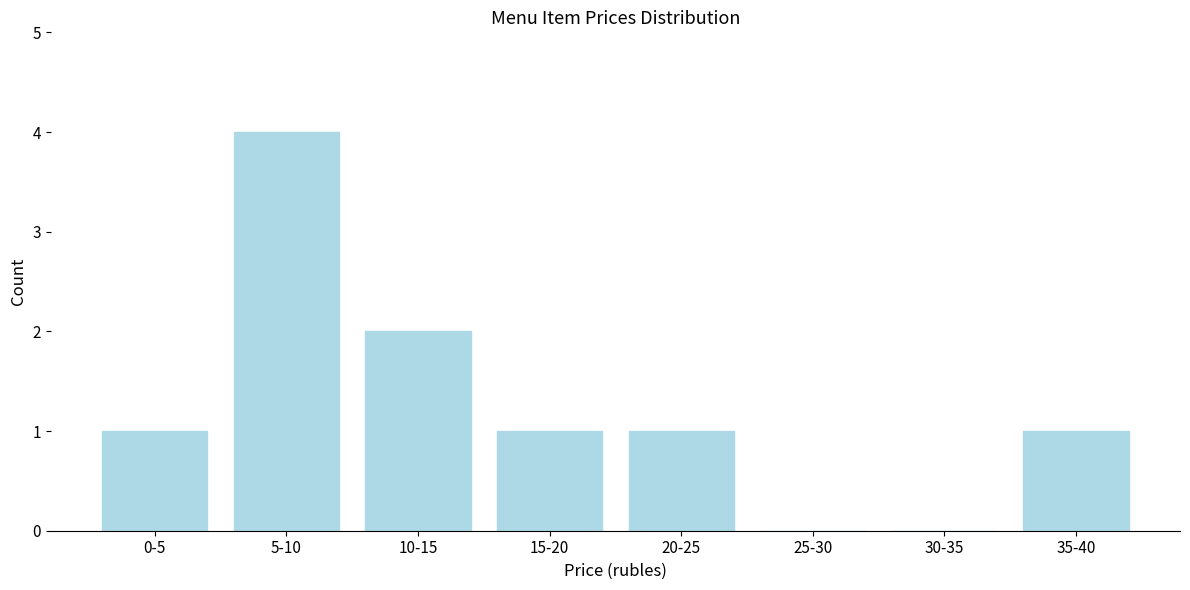

Reading left to right, what are all the values shown in this chart?

0-5=1	5-10=4	10-15=2	15-20=1	20-25=1	25-30=0	30-35=0	35-40=1